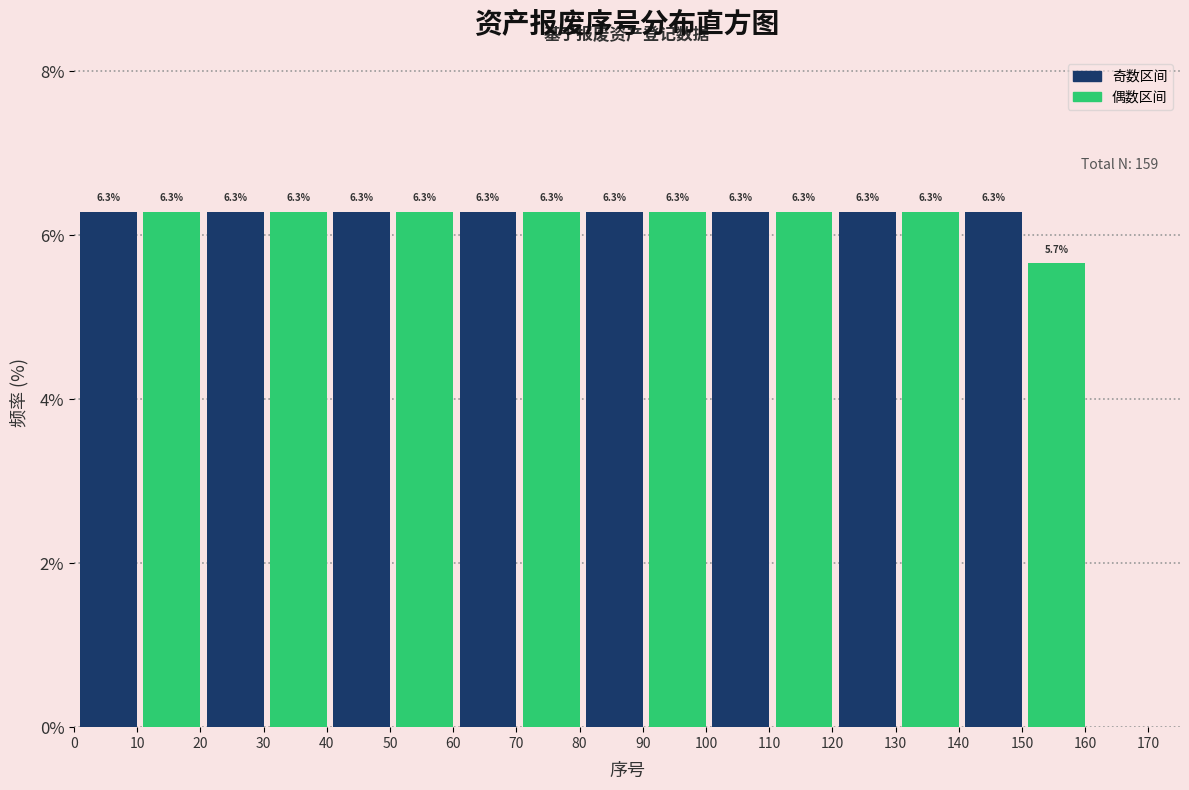

Reading left to right, transcribe this chart: for each bar, give the range it covers on the x-axis and its height.

1 to 11: 6.3
11 to 21: 6.3
21 to 31: 6.3
31 to 41: 6.3
41 to 51: 6.3
51 to 61: 6.3
61 to 71: 6.3
71 to 81: 6.3
81 to 91: 6.3
91 to 101: 6.3
101 to 111: 6.3
111 to 121: 6.3
121 to 131: 6.3
131 to 141: 6.3
141 to 151: 6.3
151 to 161: 5.7